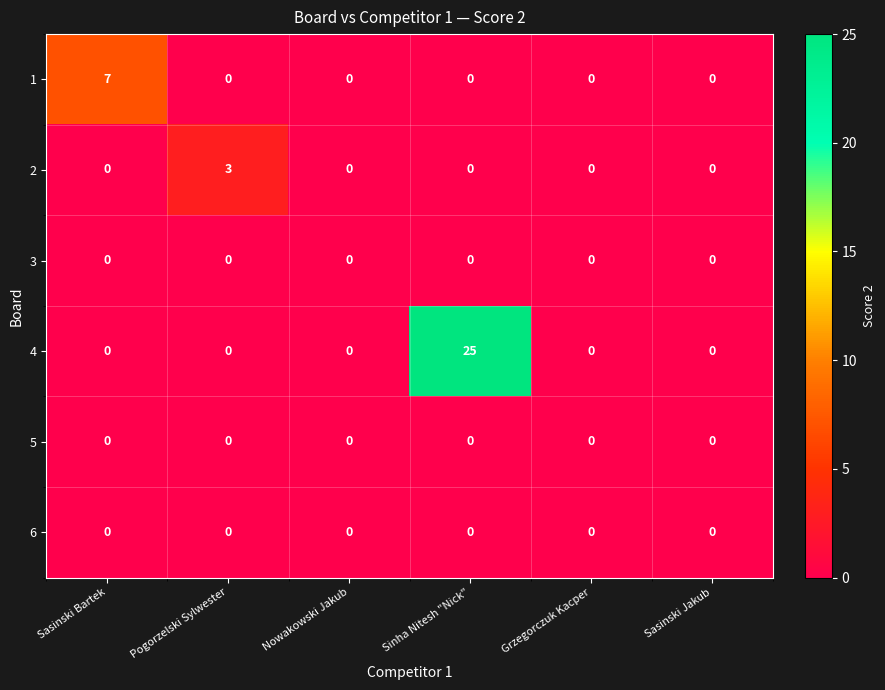

What is the highest value of the 2 series?

3